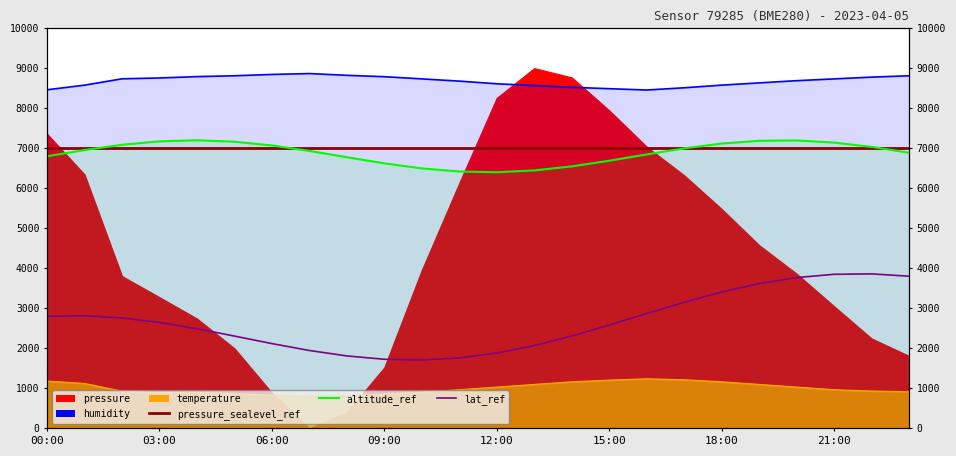

True or false: temperature and humidity cross at least once.

False